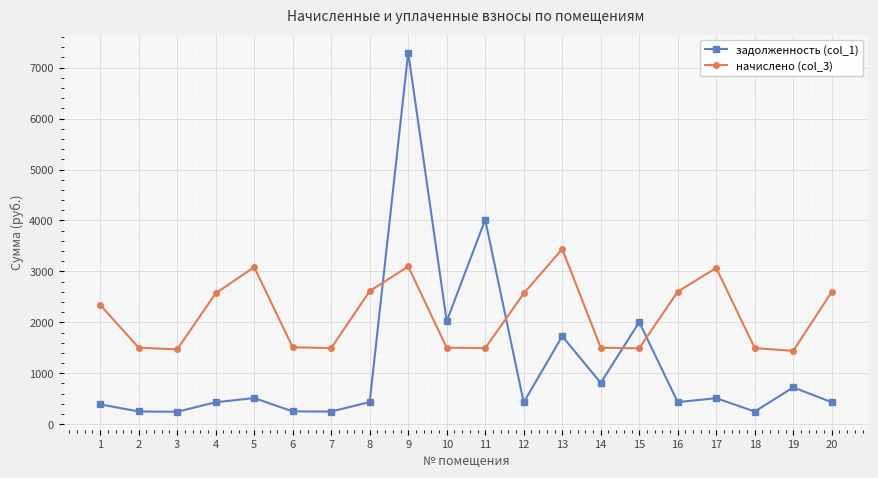

List the series in order of their peak value, highest first.

задолженность (col_1), начислено (col_3)